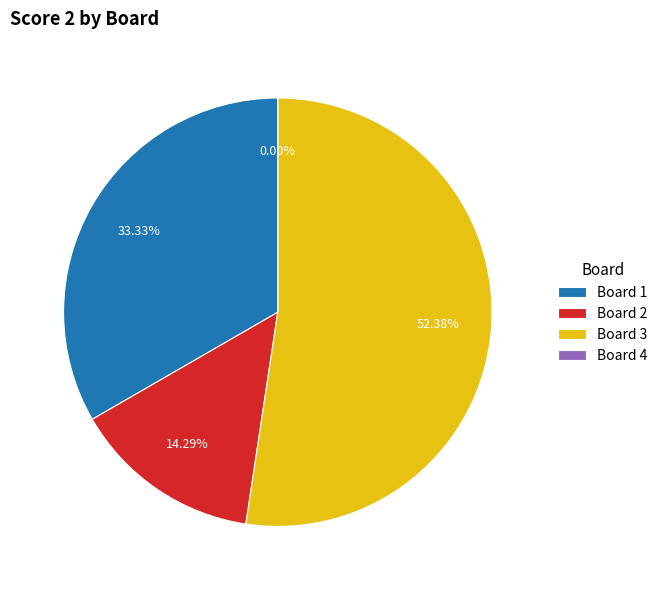

To the nearest percent, what is the difference between the largest and smallest slice percentages?

52%